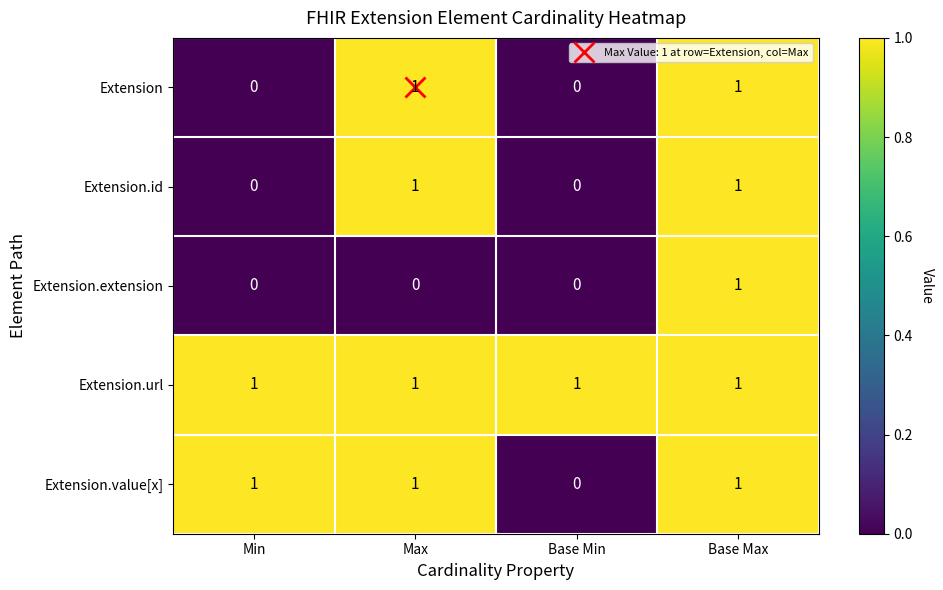

At how many categories does at least one series exceed 0?

4